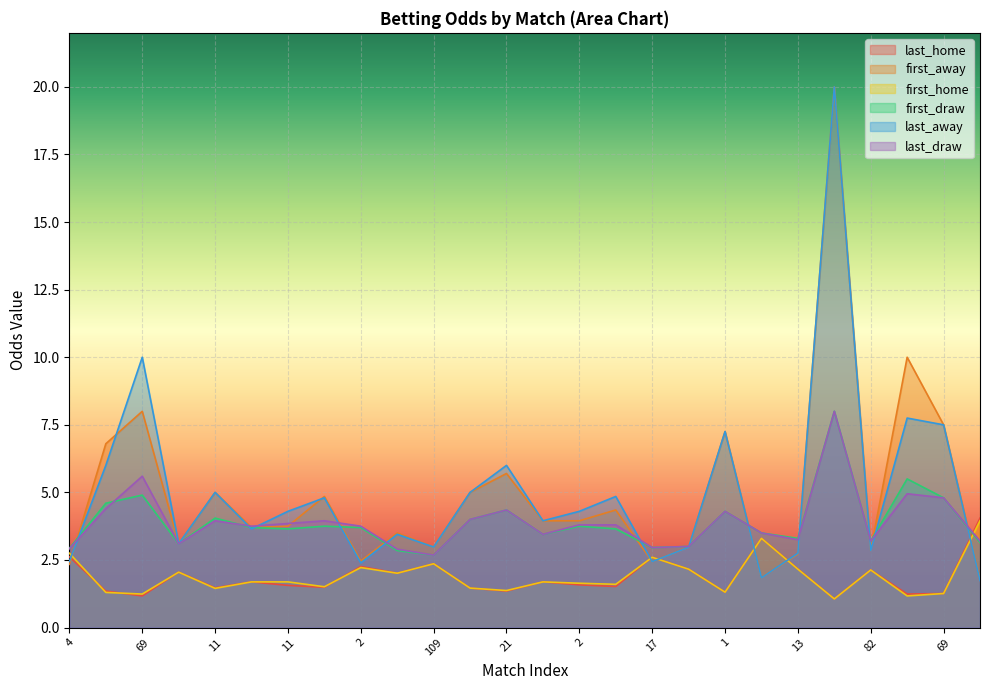

Where is the first local maximum for first_home?

4